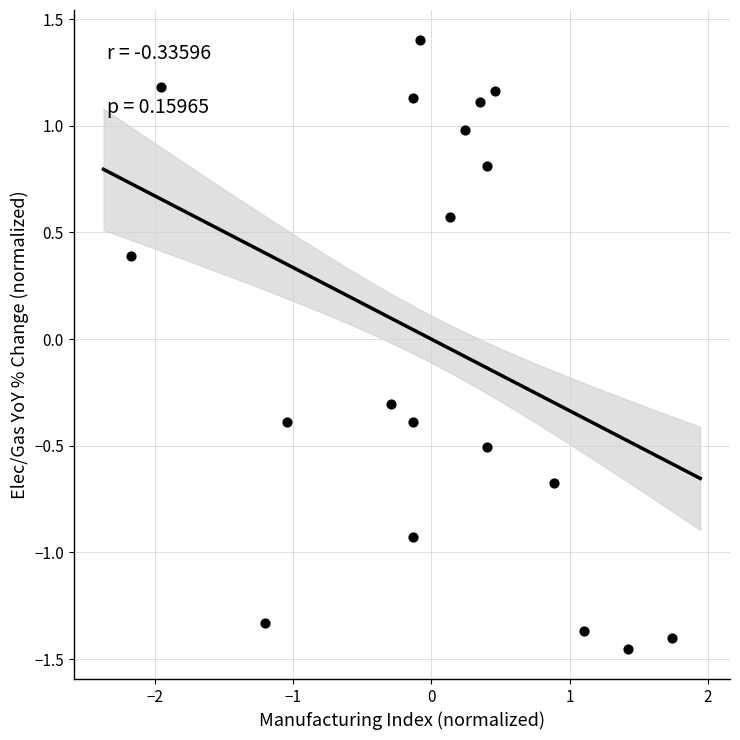

What is the range of X values (max minus min)?

3.9